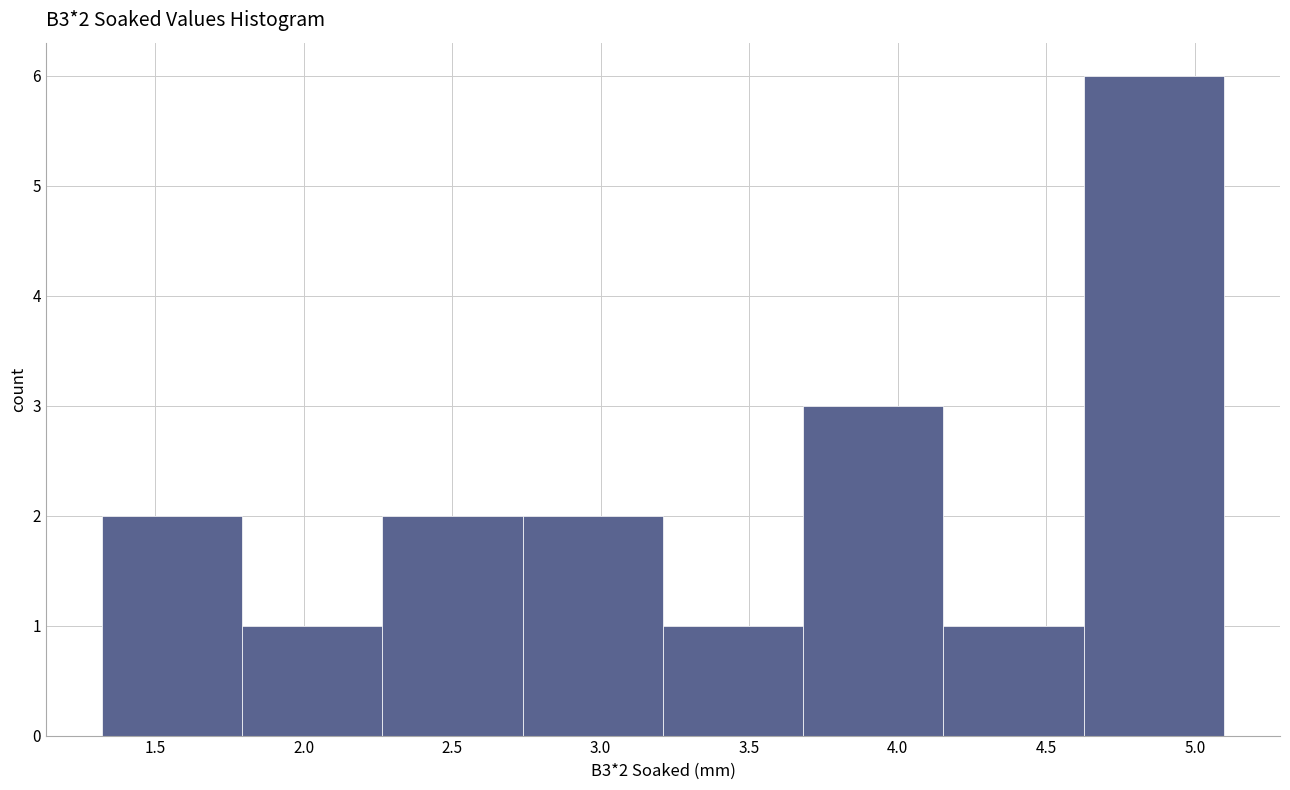

Over which range of the x-axis is the bar tallest?

4.65 to 5.10